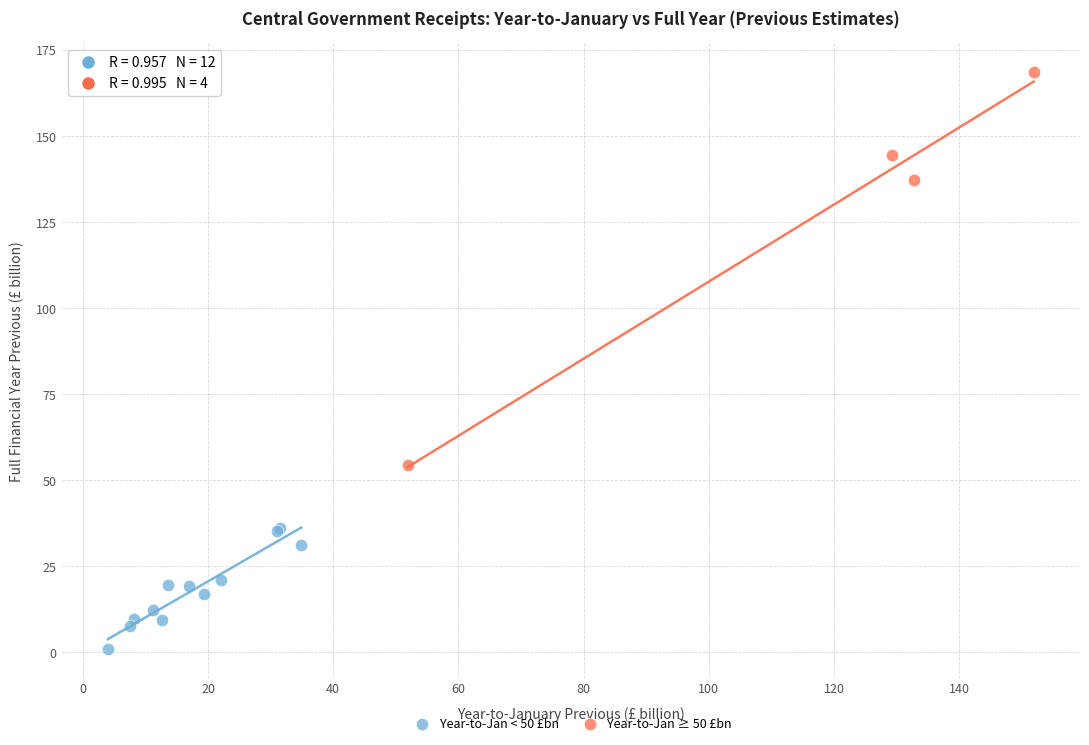

Which series has the widest spread of Y values?

Year-to-Jan ≥ 50 £bn